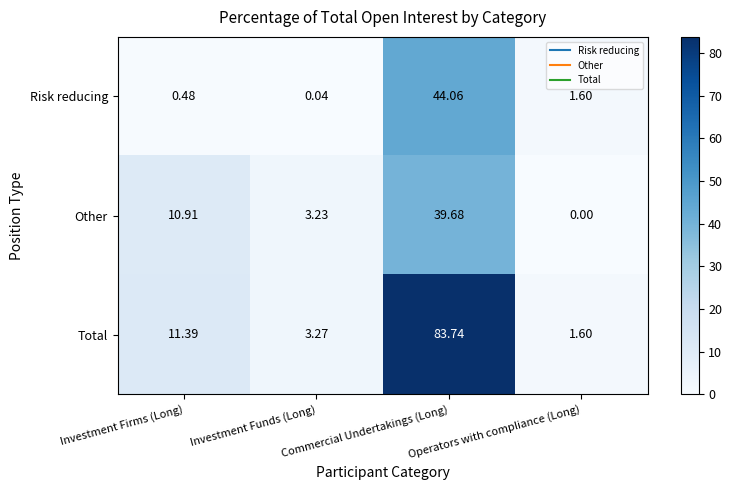

Count the number of categories in the chart.

4